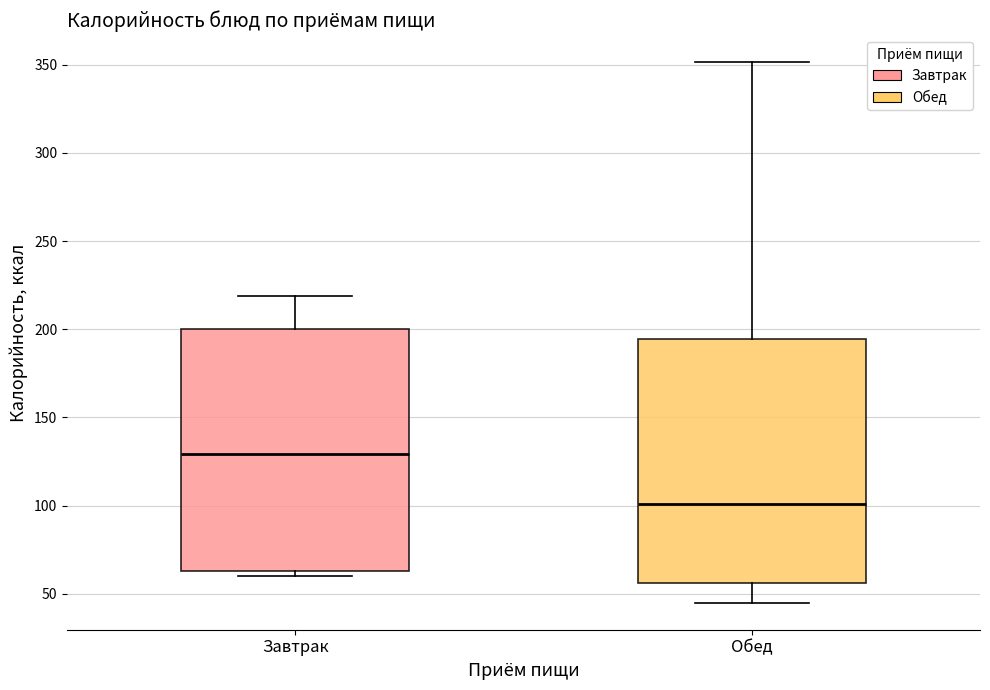

Reading left to right, read every box against the y-axis: the position of its median line, the range the box covers, and the ends of its whiskers. The values are not printed on the chart, so give them approximately, as read against the axis.

Завтрак: median 130, box 65 to 200, whiskers 60 to 220
Обед: median 100, box 55 to 195, whiskers 45 to 350